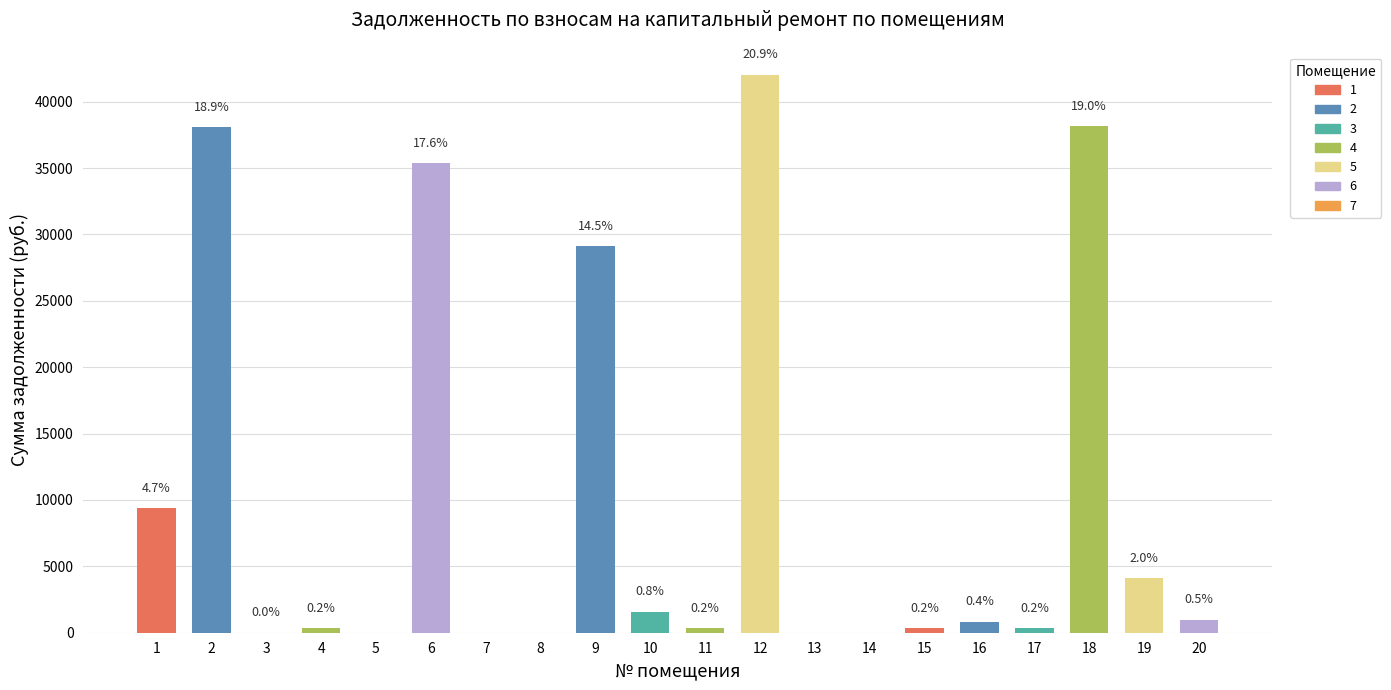

The value at 12 is 42031.2. True or false?

True